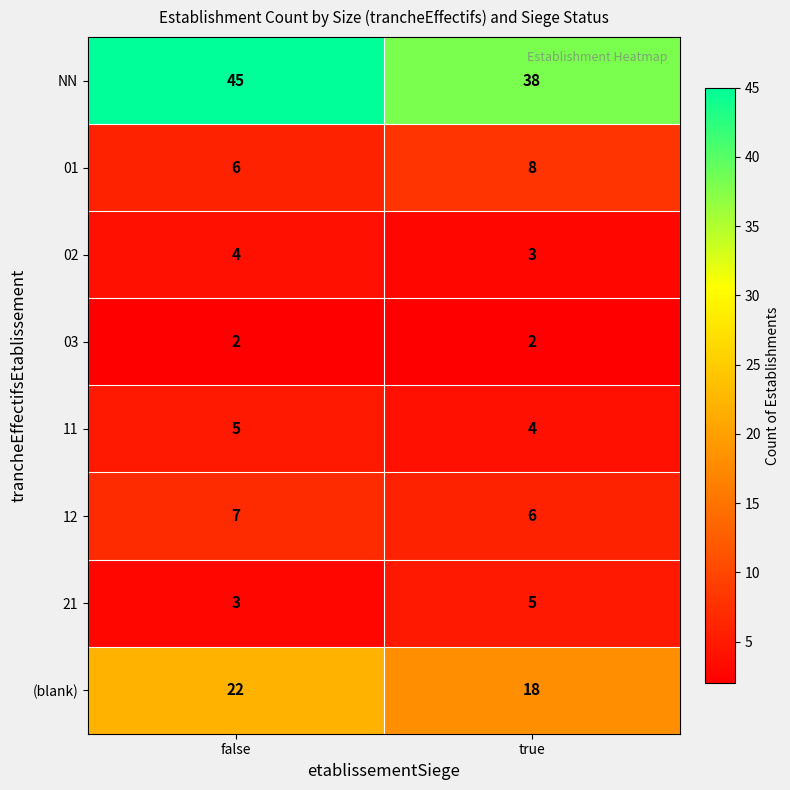

How many categories are shown in the chart?

2